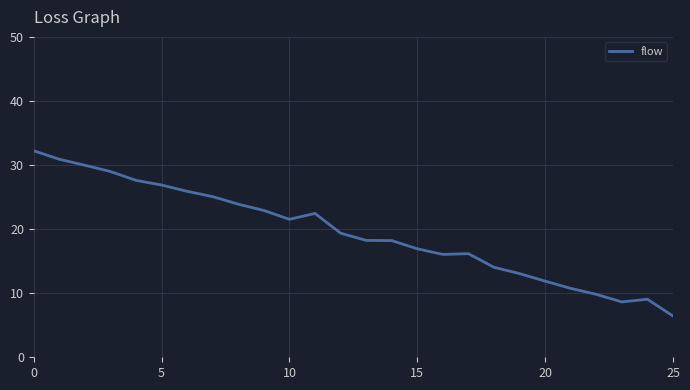

What is the greatest value displayed?

32.2